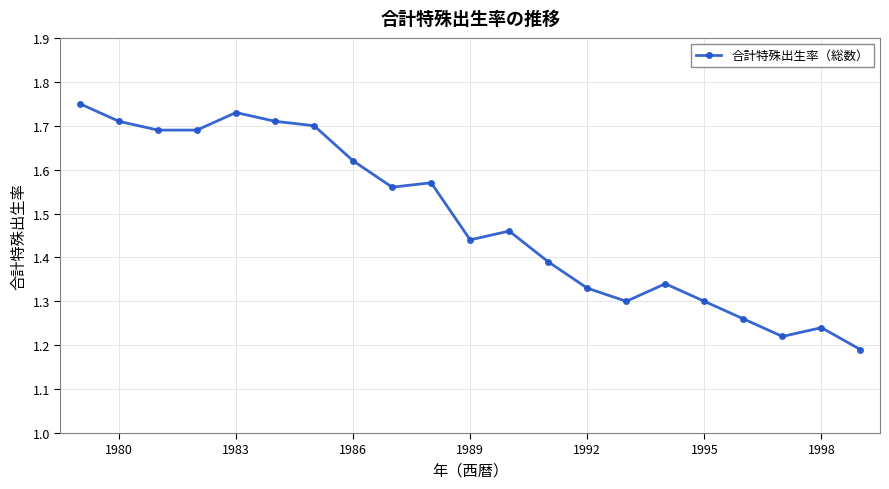

How many lines are shown in the chart?

1